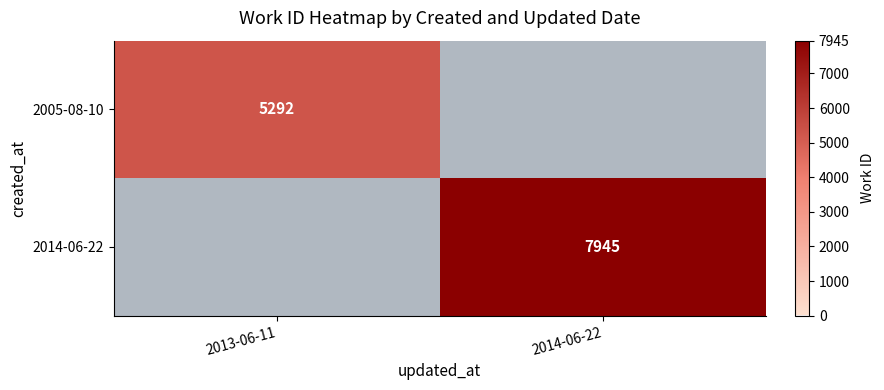

True or false: 2014-06-22 has a value of 7945 at 2014-06-22.

True